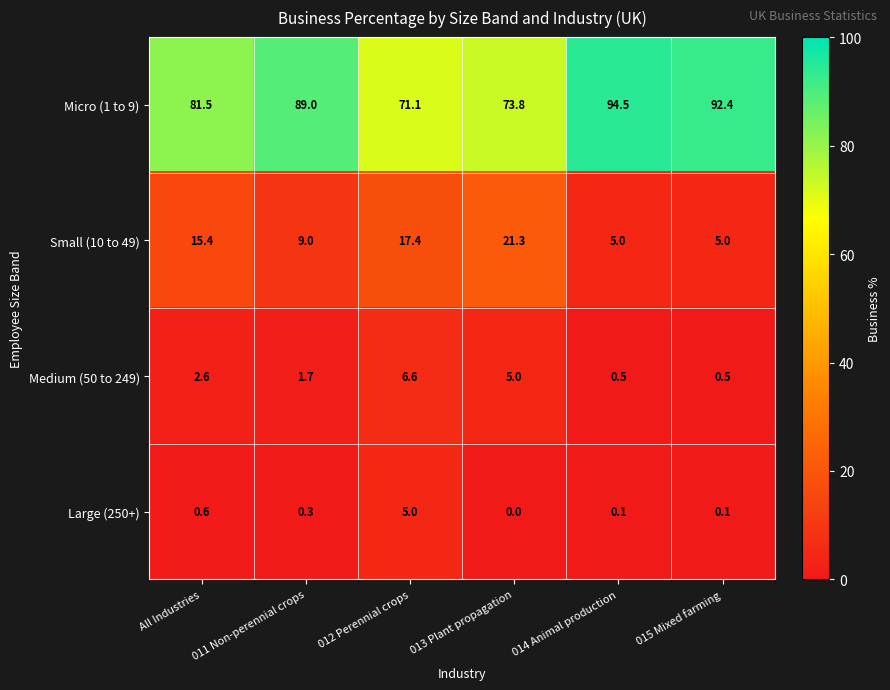

What is the total value across all series at 014 Animal production?

100.1